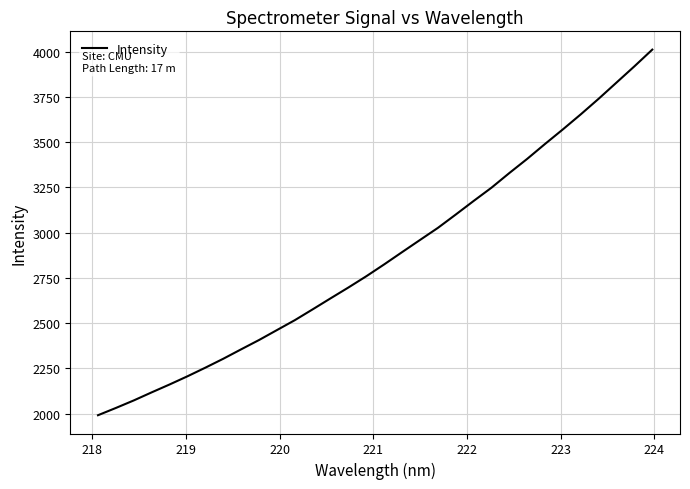

What is the difference between the maximum and minimum values?

2020.9